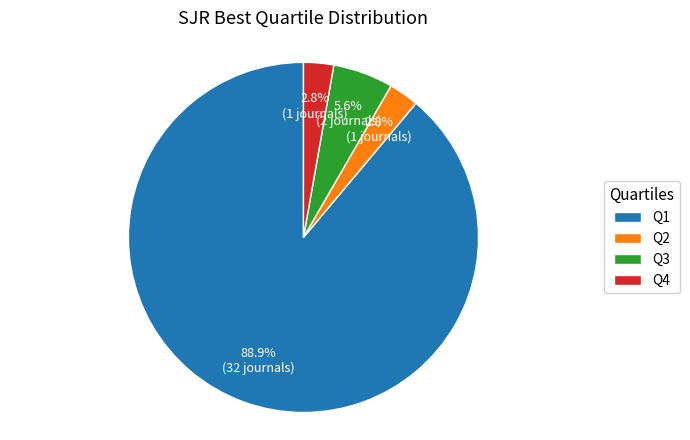

Which slice is the largest?

Q1